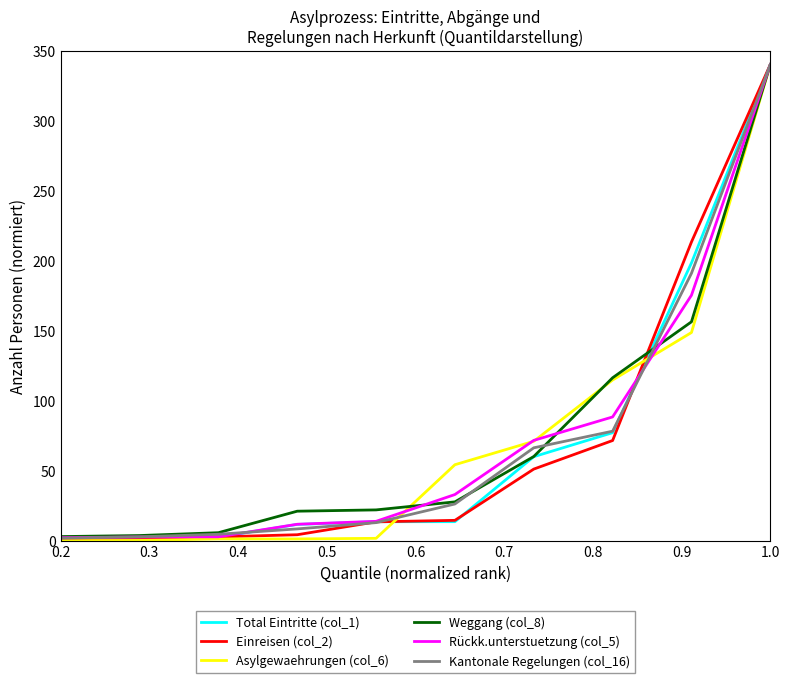

What is the maximum value for Einreisen (col_2)?

340.0